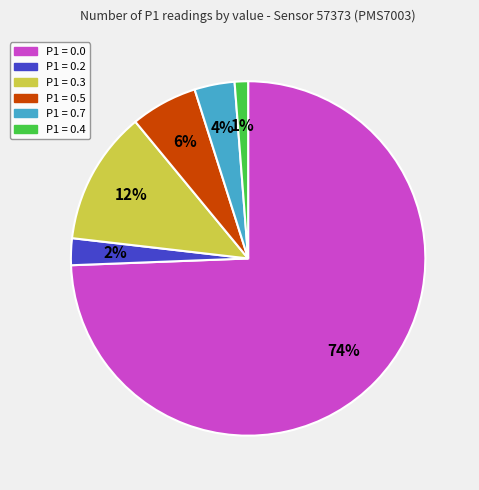

Does any single category account for the majority?

Yes